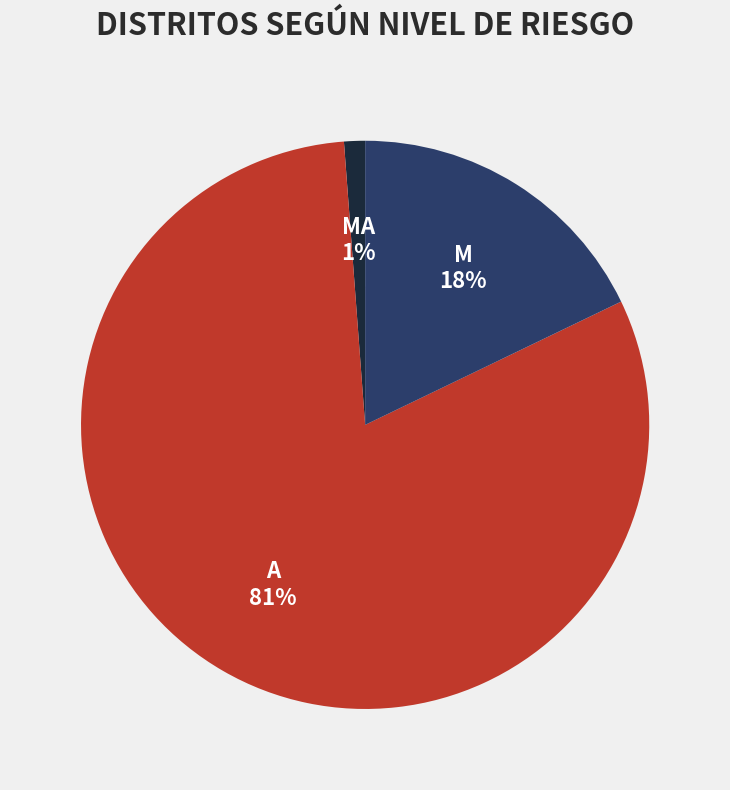

Is it true that M is 18% of the pie?

True